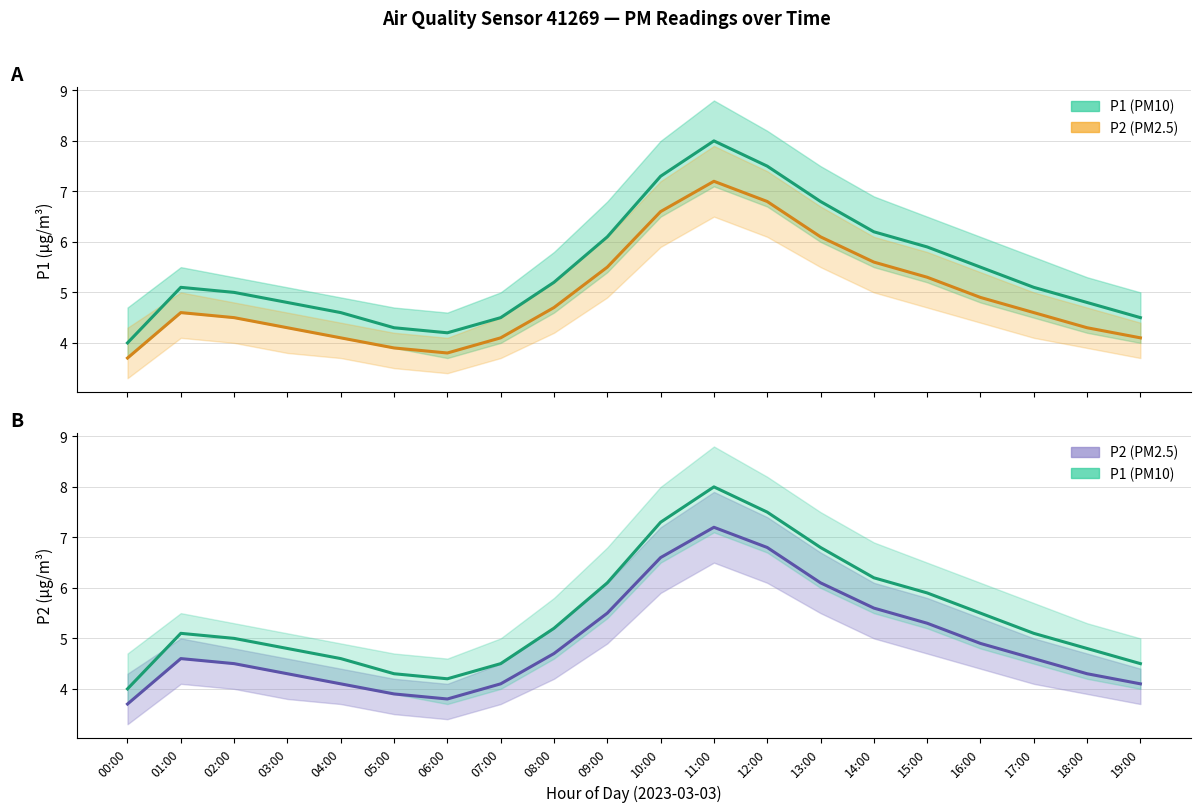

Reading left to right, extract all data points from this chart.

P1: 00:00=4.0	01:00=5.1	02:00=5.0	03:00=4.8	04:00=4.6	05:00=4.3	06:00=4.2	07:00=4.5	08:00=5.2	09:00=6.1	10:00=7.3	11:00=8.0	12:00=7.5	13:00=6.8	14:00=6.2	15:00=5.9	16:00=5.5	17:00=5.1	18:00=4.8	19:00=4.5
P2: 00:00=3.7	01:00=4.6	02:00=4.5	03:00=4.3	04:00=4.1	05:00=3.9	06:00=3.8	07:00=4.1	08:00=4.7	09:00=5.5	10:00=6.6	11:00=7.2	12:00=6.8	13:00=6.1	14:00=5.6	15:00=5.3	16:00=4.9	17:00=4.6	18:00=4.3	19:00=4.1